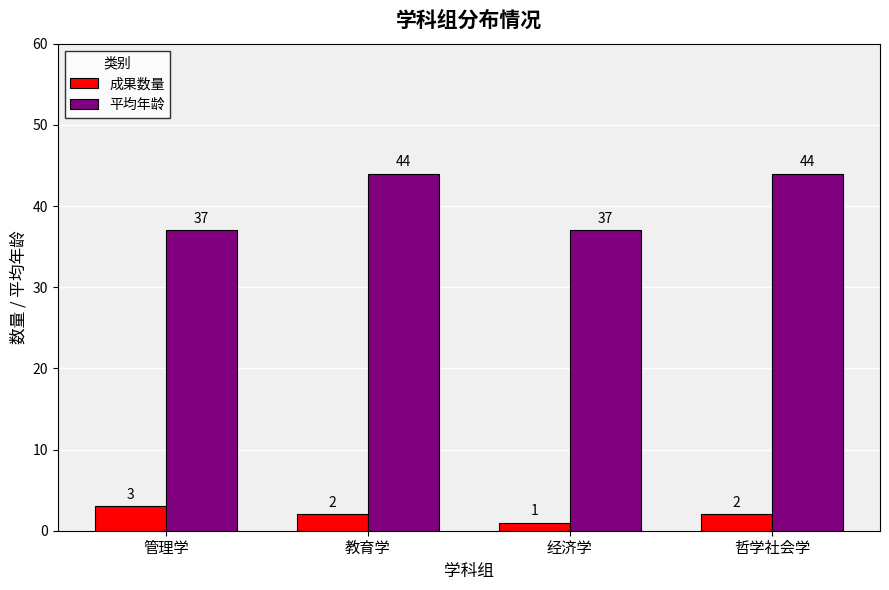

What is the difference between the highest and lowest values at 教育学?

42